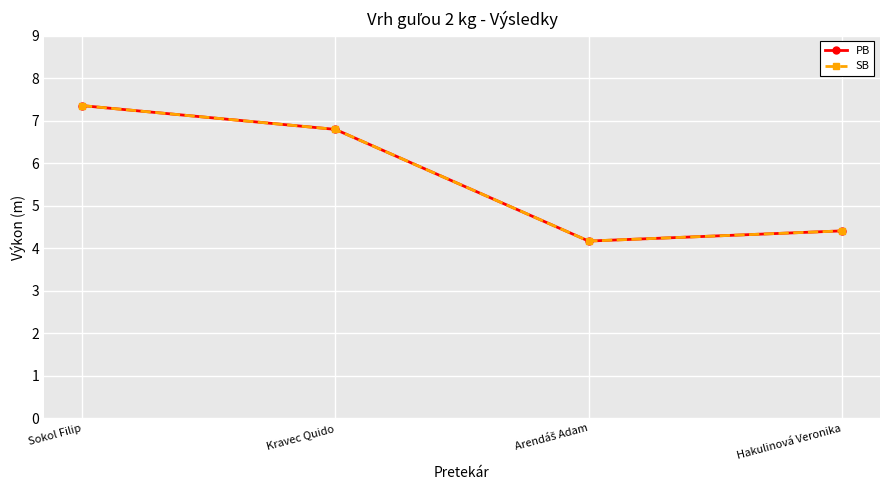

How many lines are shown in the chart?

2